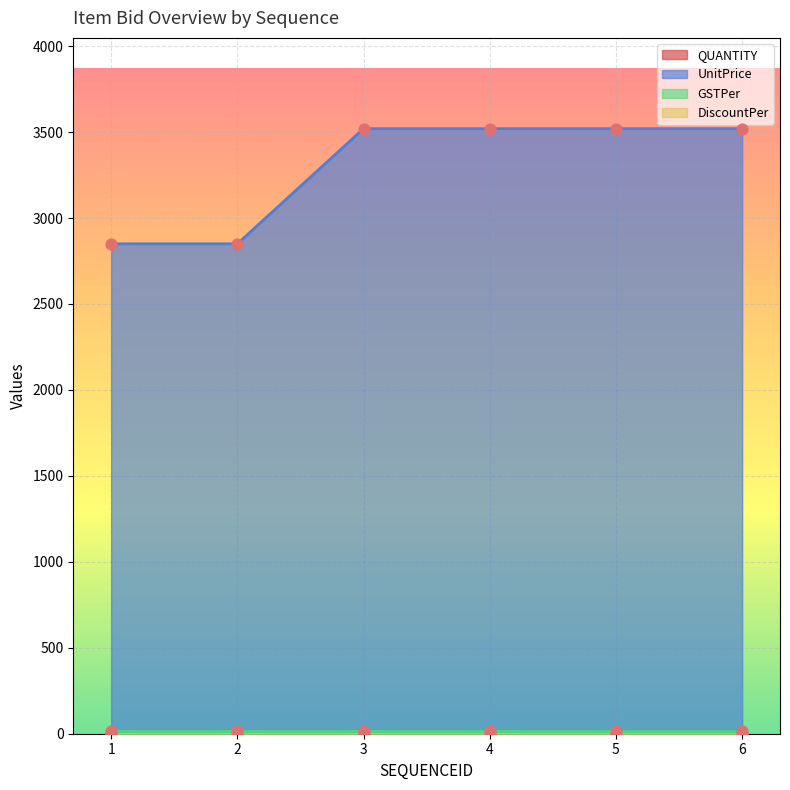

What is the highest value of the UnitPrice series?

3520